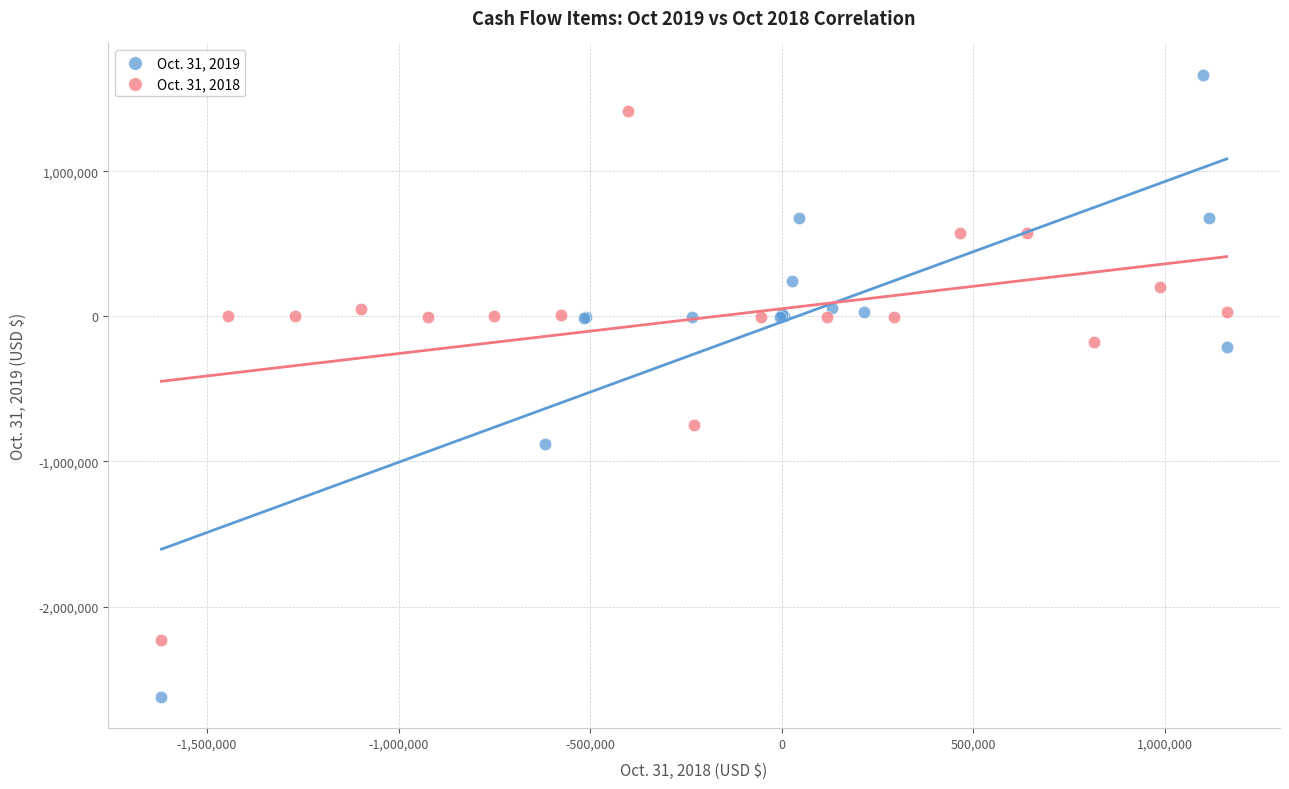

Which series reaches the maximum Y coordinate?

Oct. 31, 2019